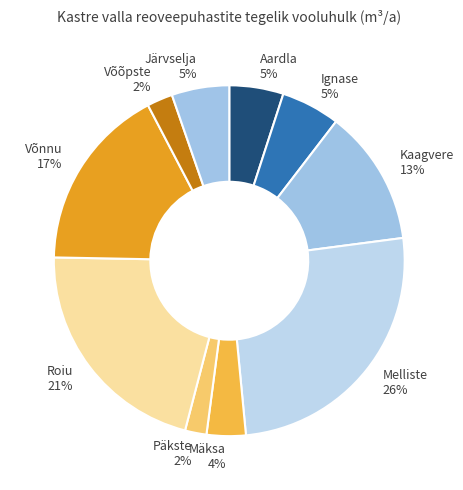

True or false: Melliste 26% accounts for 31% of the total.

False